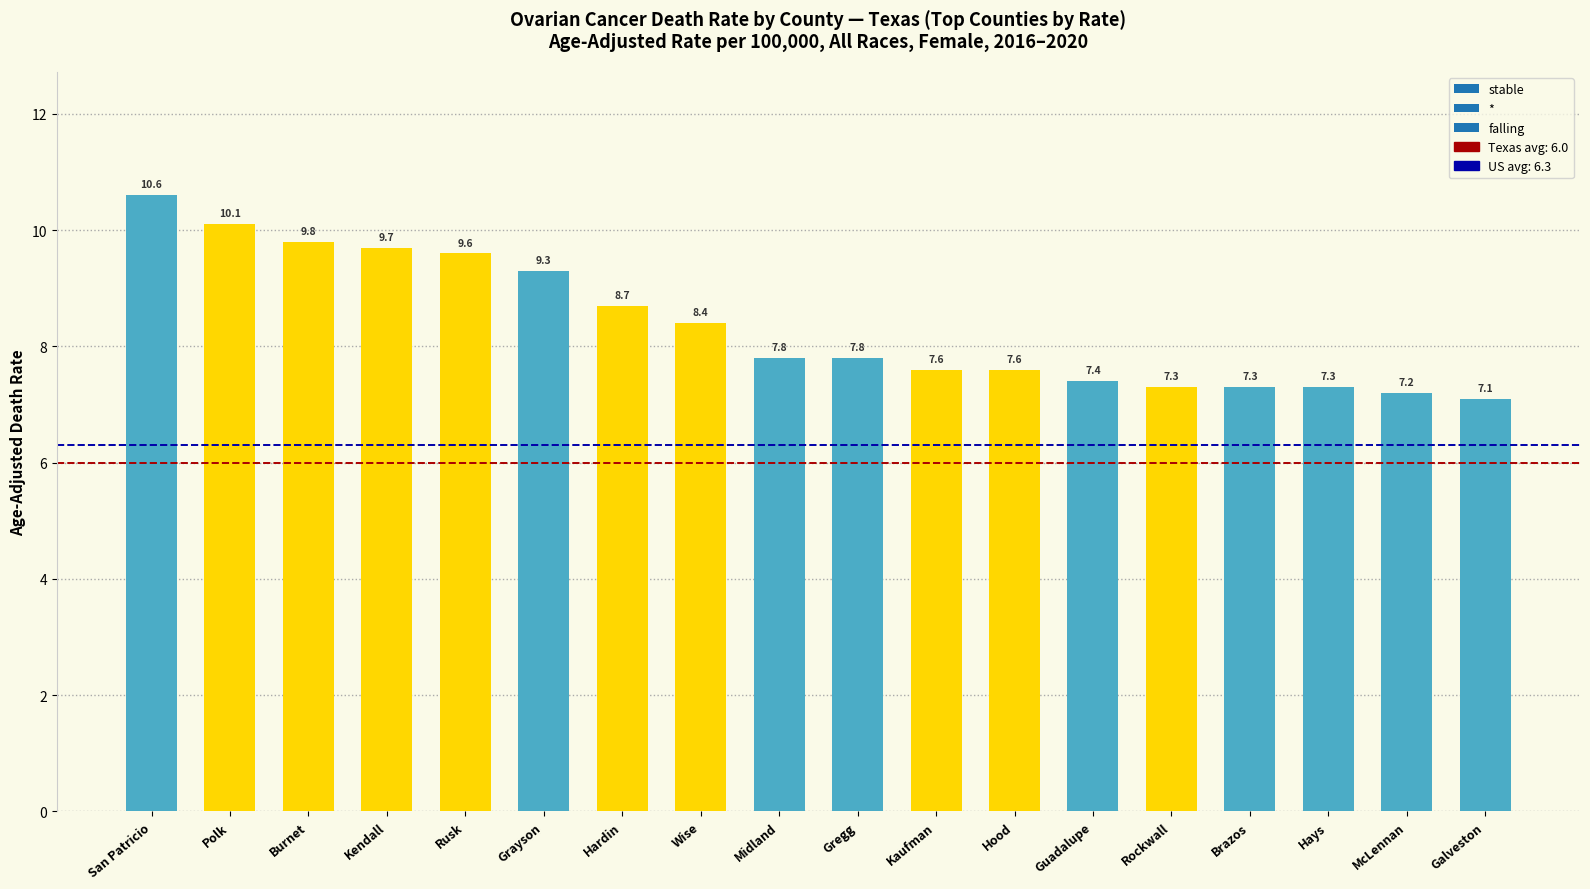

What is the difference between the values at Kaufman and Hays?

0.3